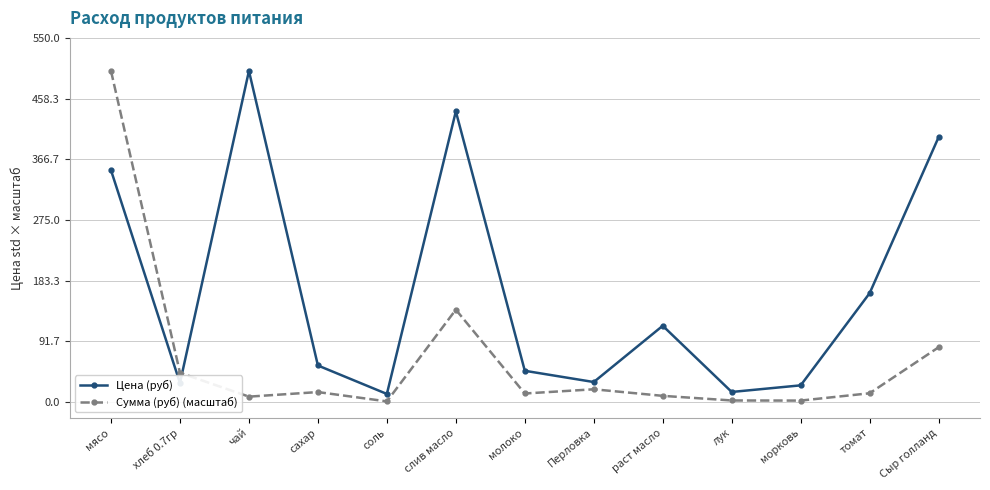

Where is the first local minimum for Сумма (руб) (масштаб)?

чай